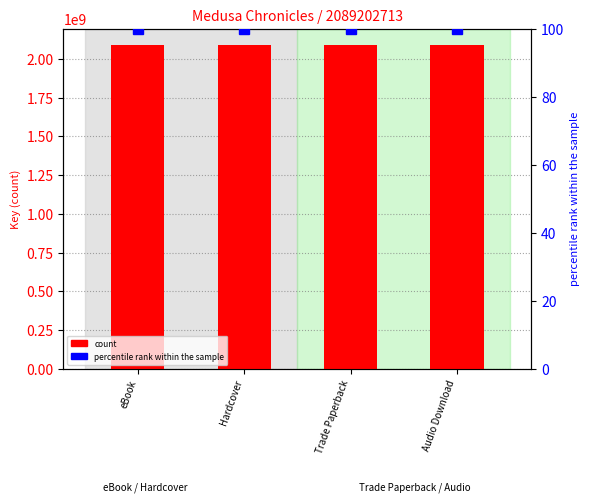

Which series has the largest range (max minus min)?

count